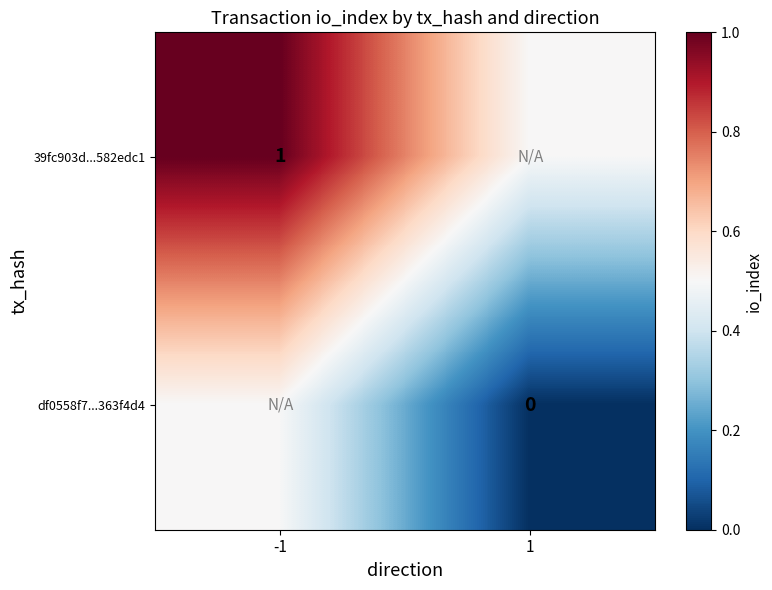

At which category does the chart reach its minimum across all series?

1